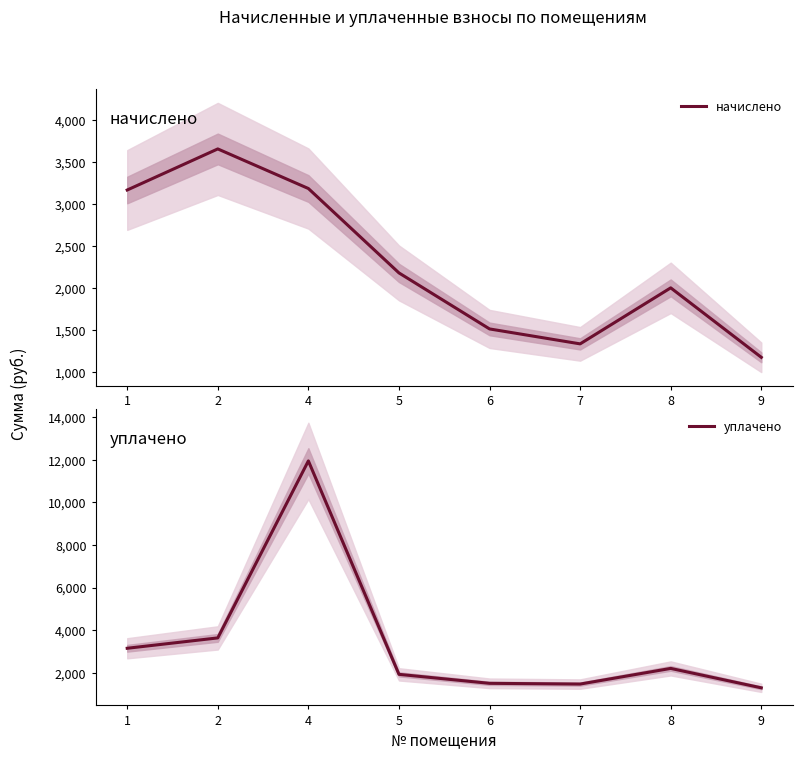

Where is начислено nearest to the value 2411?

5